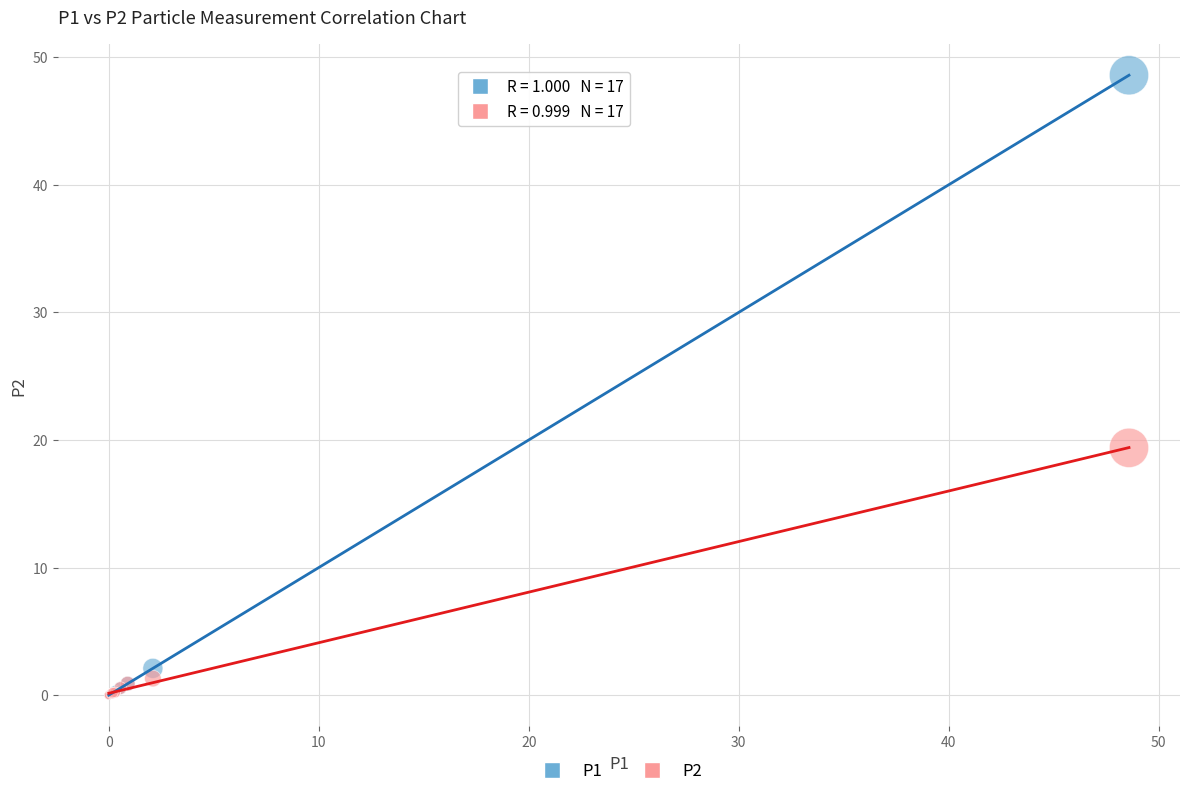

Across all series, what Y value is closest to 24?

19.4